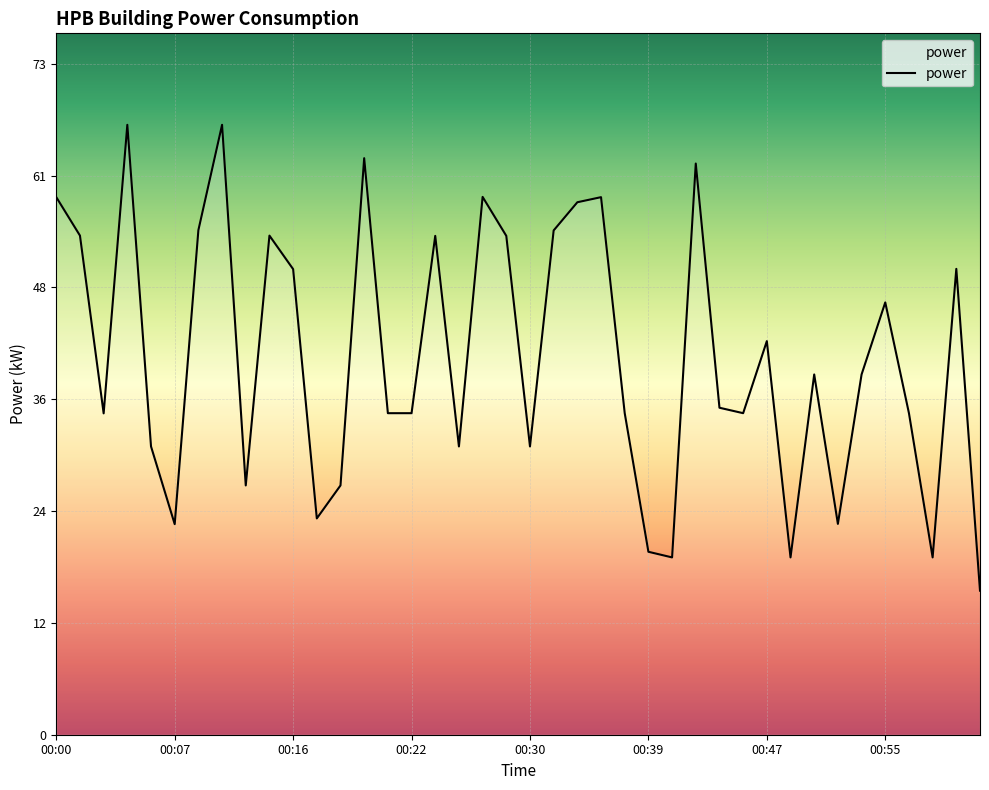

Does the chart have visible grid lines?

Yes